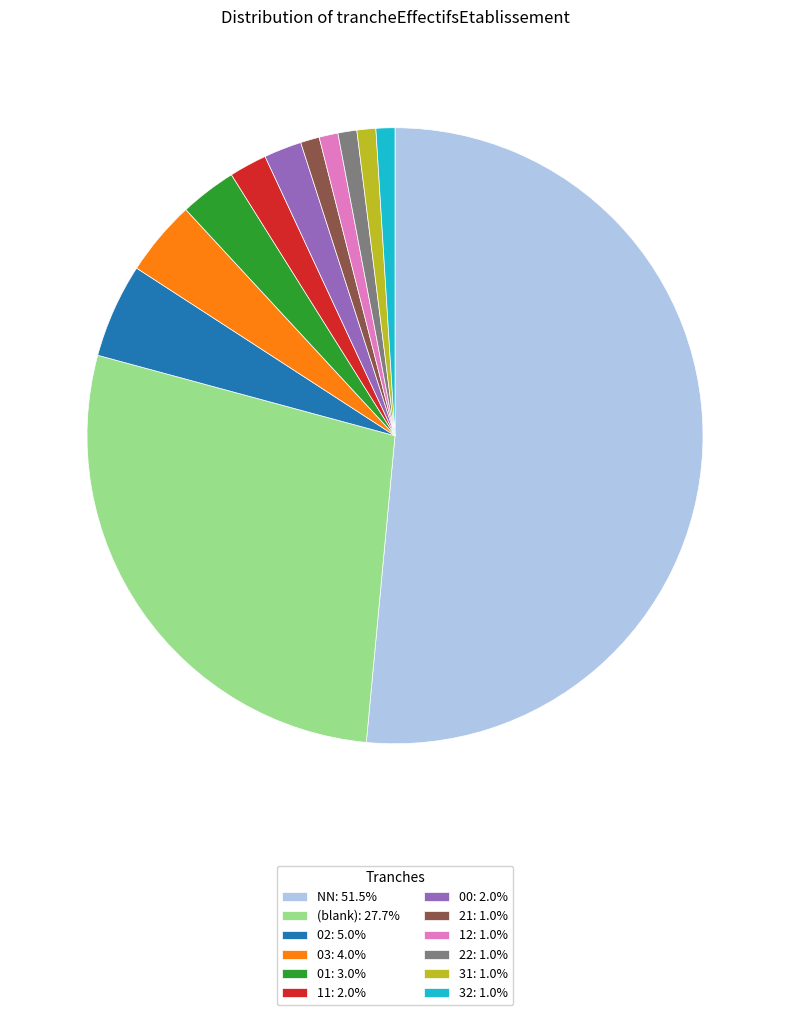

Is there any slice that represents more than half of the pie?

Yes